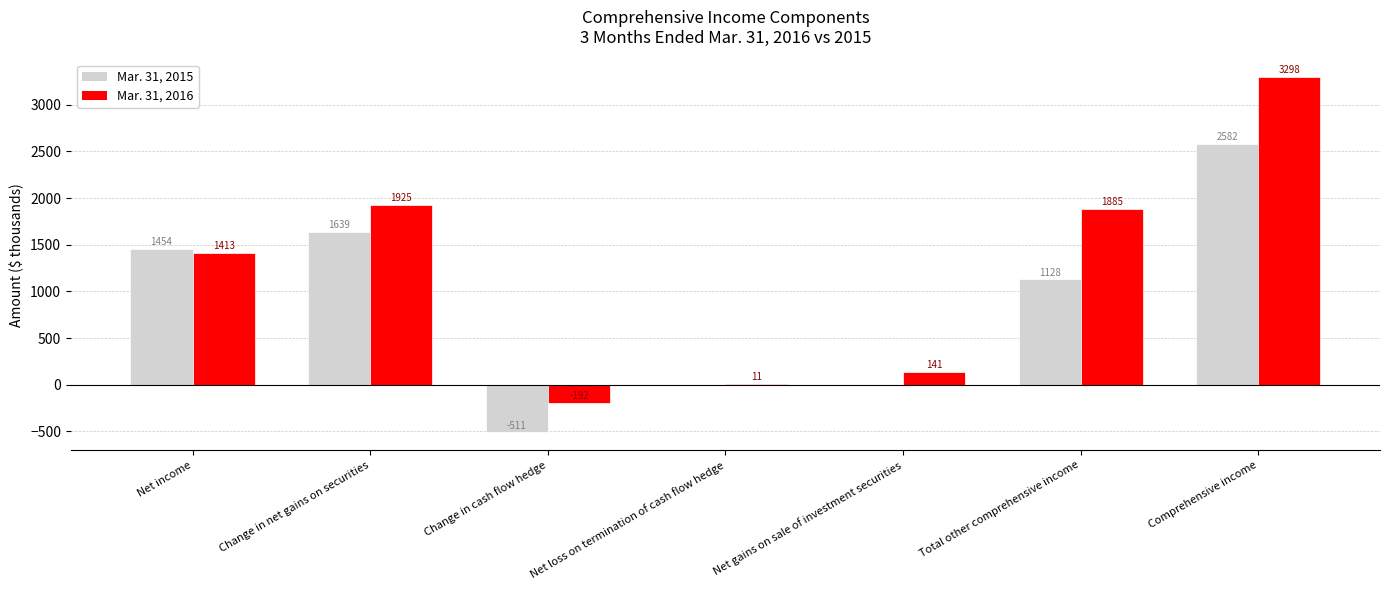

At which label does Mar. 31, 2015 reach its peak?

Comprehensive income